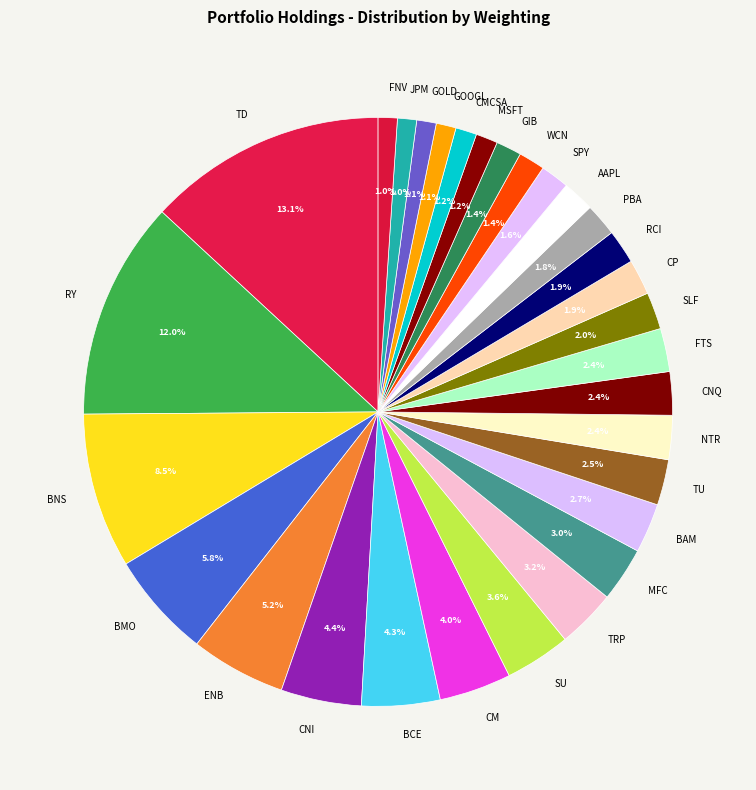

Combined, what portion of the pie is BCE and TD?

17.4%